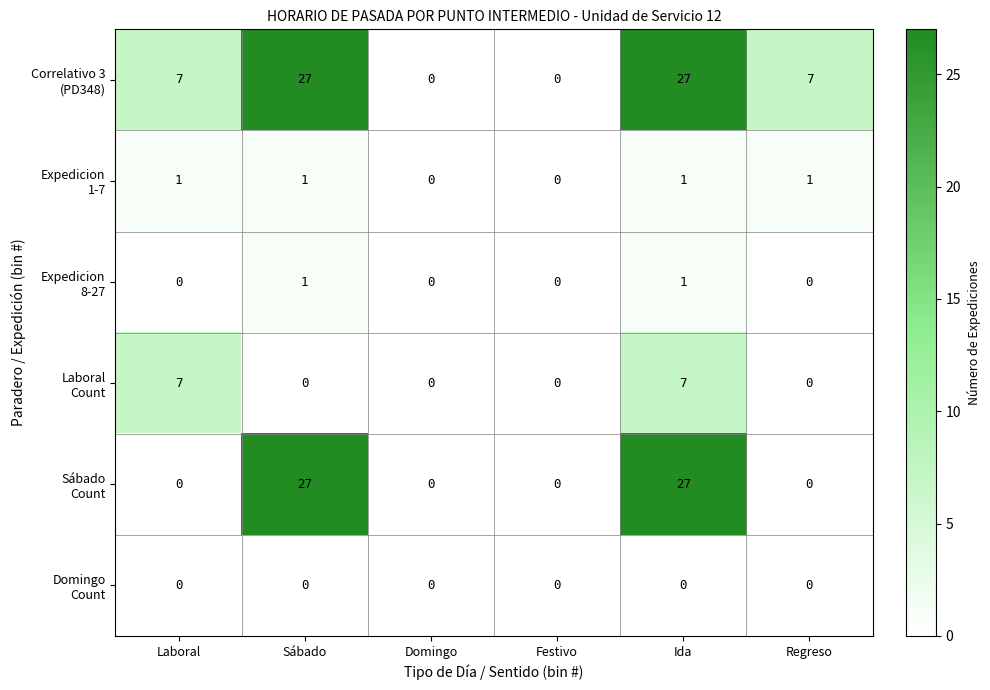

What is the greatest value displayed?

27